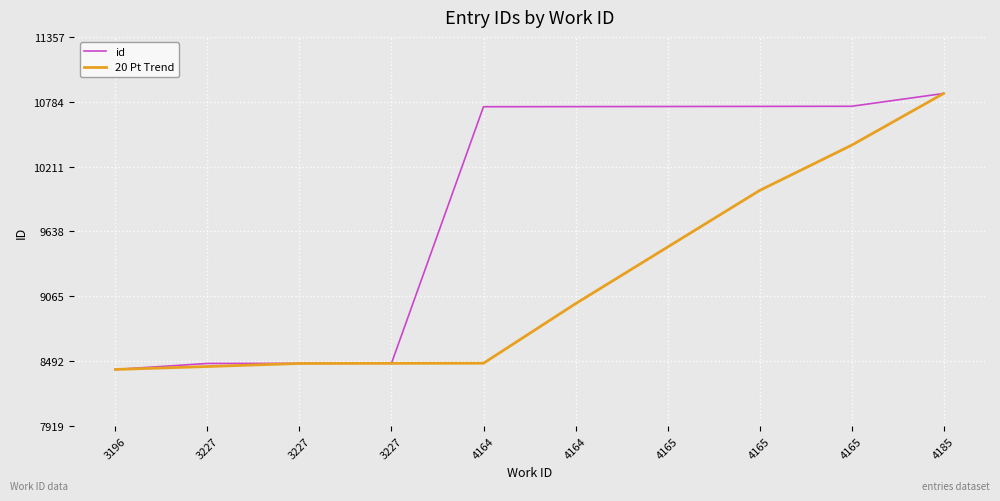

Is it true that id equals 5856 at 3227?

False